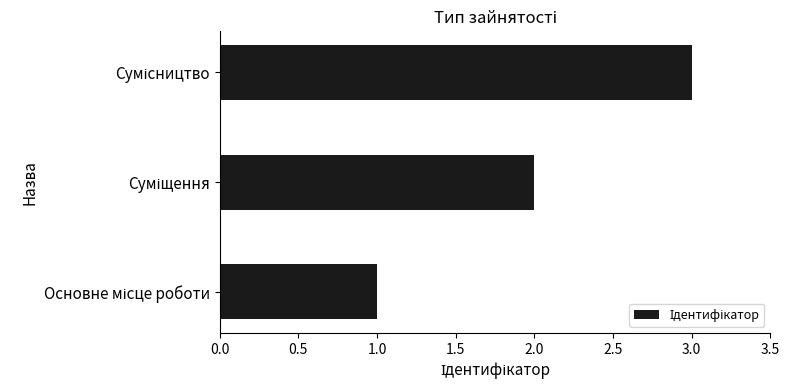

What is the sum of all values?

6